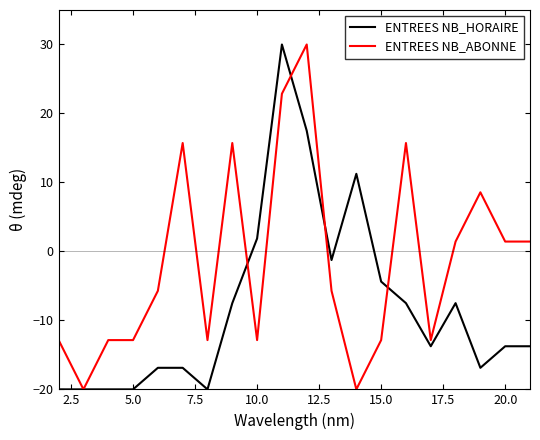

How many distinct data groups are displayed?

2